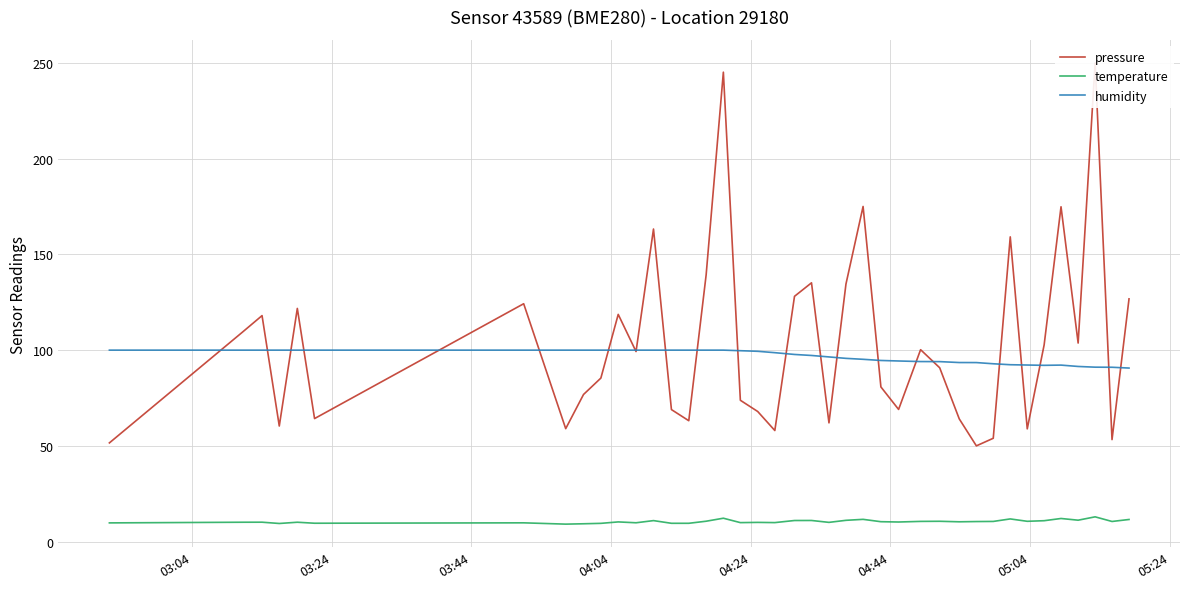

True or false: temperature and humidity cross at least once.

False